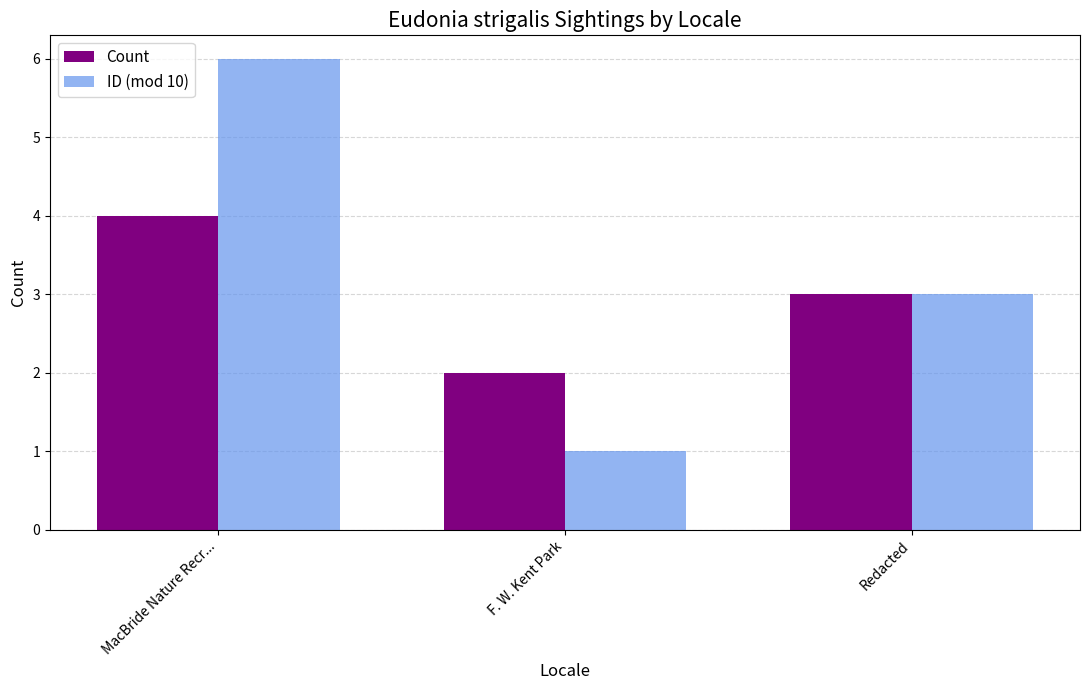

Rank the series by their average value, from lowest to highest.

Count, ID (mod 10)